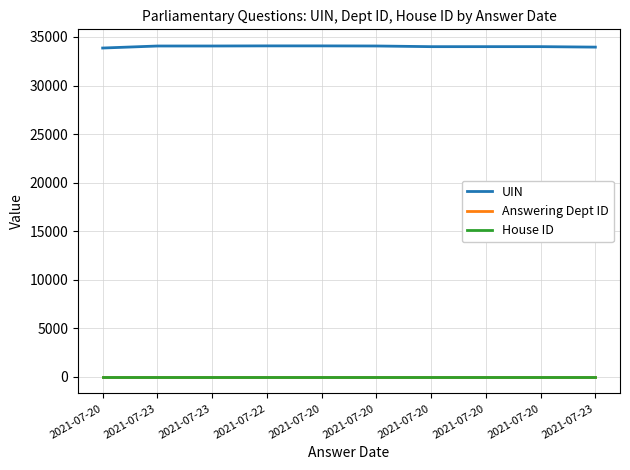

Reading left to right, what are all the values shown in this chart?

UIN: 33861	34069	34070	34082	34081	34071	34002	34003	34004	33955
Answering Dept ID: 27	27	27	27	27	27	27	27	27	27
House ID: 1	1	1	1	1	1	1	1	1	1